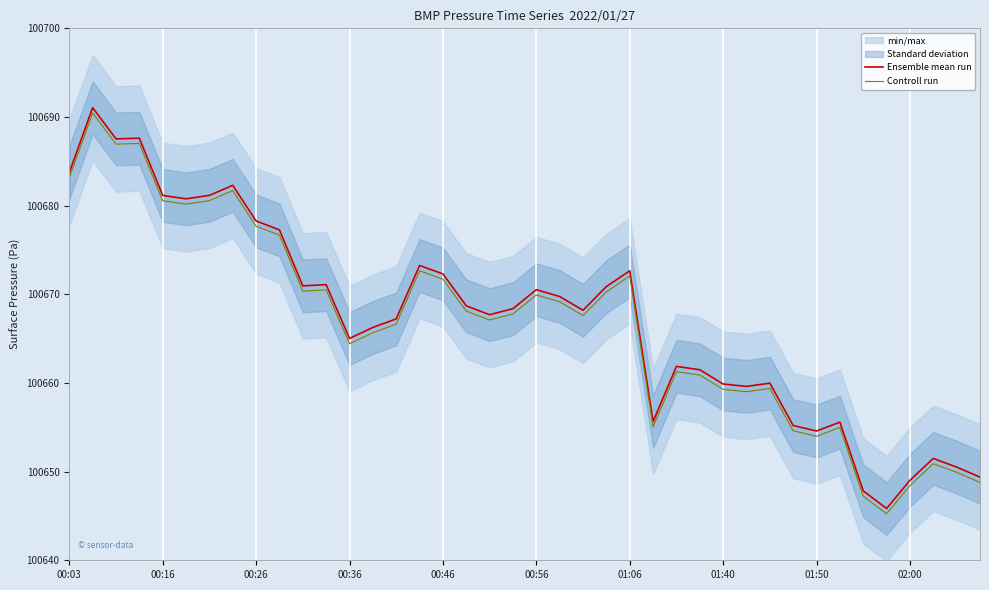

Is it true that Ensemble mean run equals 100683.7 at 00:03?

True